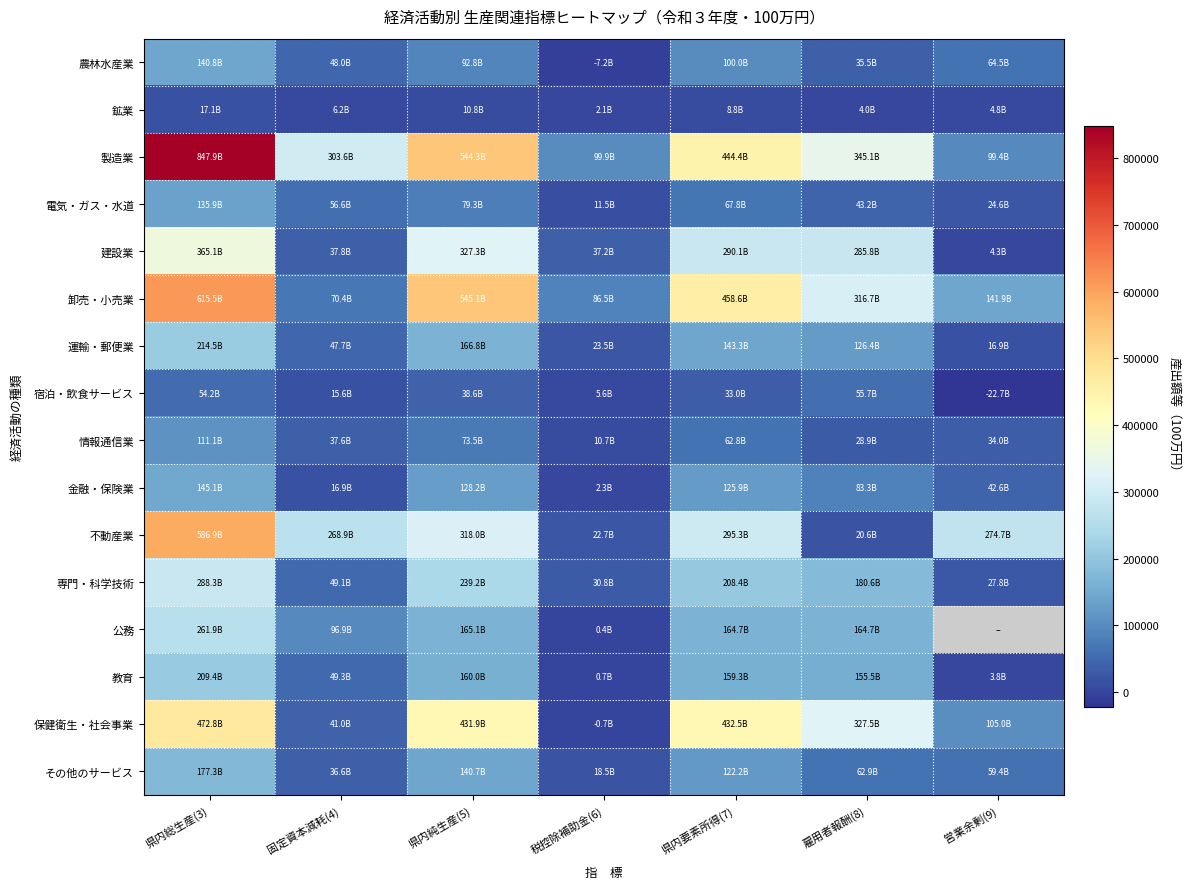

What is the difference between the second highest and second lowest values in the 農林水産業 series?

64514.0